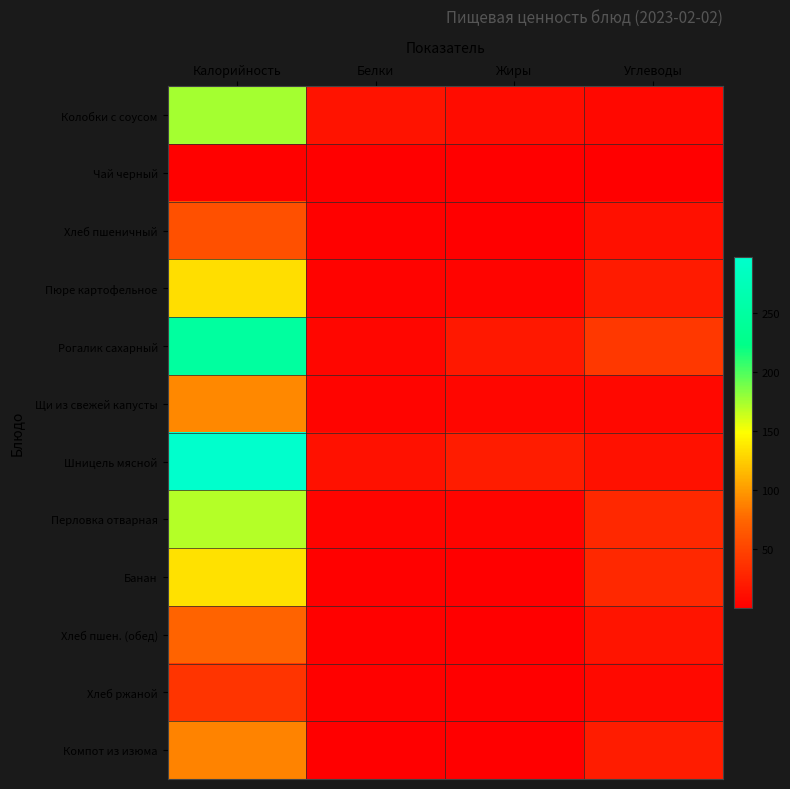

At which category does the chart reach its minimum across all series?

Углеводы